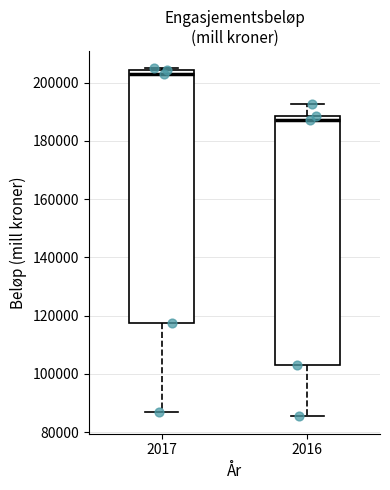

Reading left to right, transcribe this box plot: for each box, give where its median line is, the range the box spans, and where its two whiskers end, as read against the y-axis. The values are not printed on the chart, so give them approximately, as read against the axis.

2017: median 204000 (just below the box's upper edge), box 118000 to 204000, whiskers 88000 to 204000
2016: median 188000 (just below the box's upper edge), box 104000 to 188000, whiskers 86000 to 192000